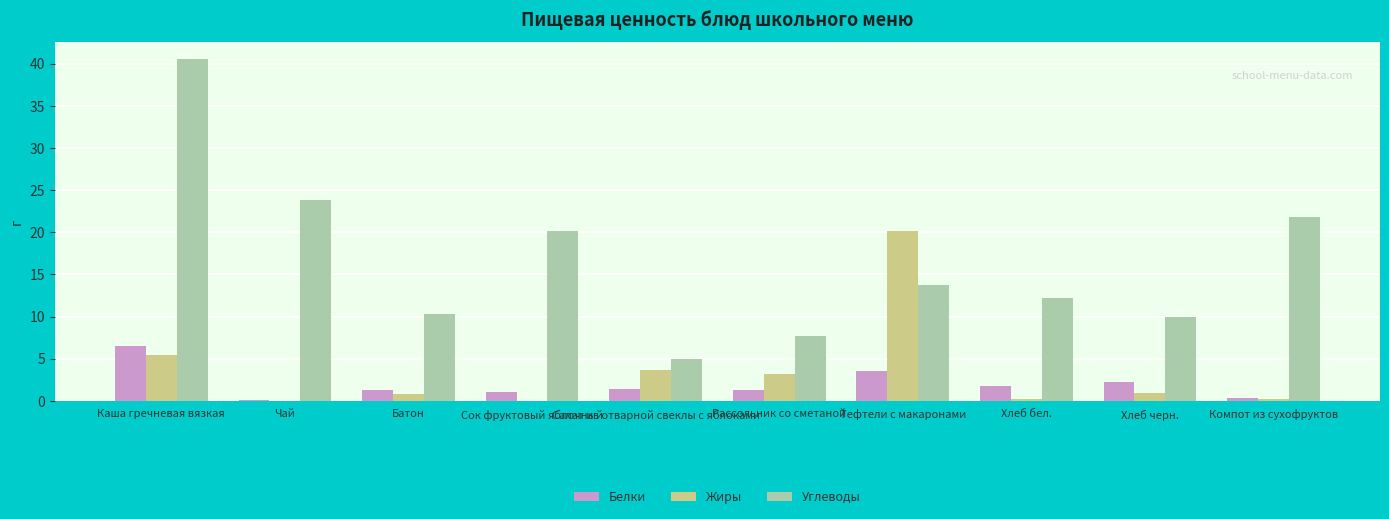

How many series are shown in this chart?

3